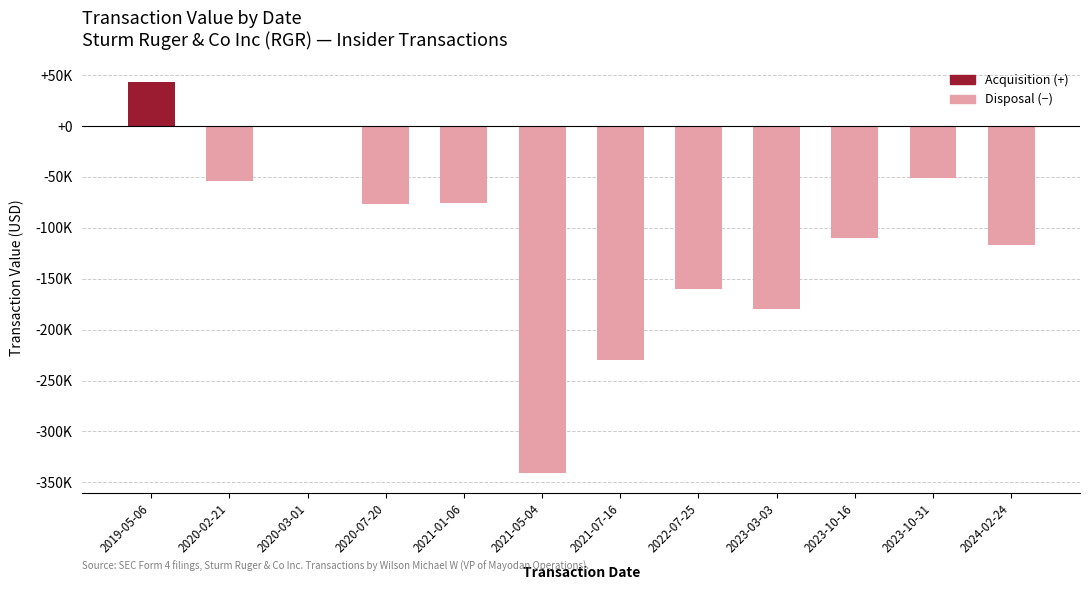

At which label is the value closest to -148728?

2022-07-25